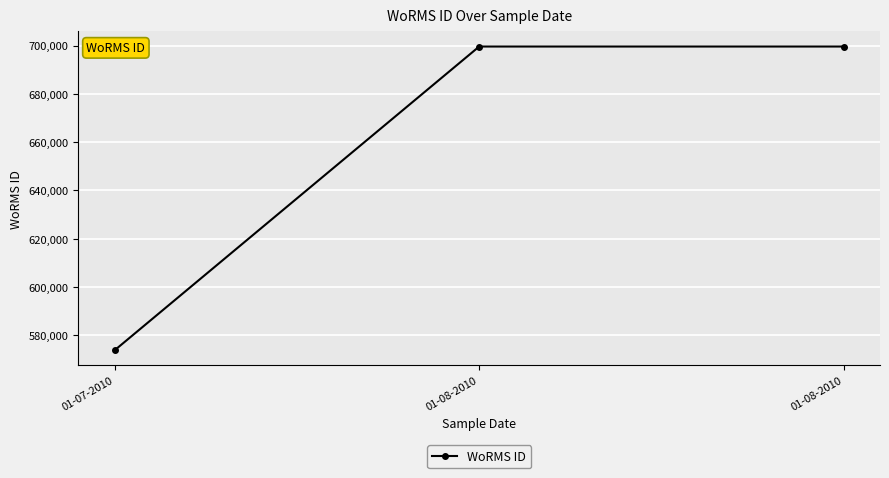

Does the chart have visible grid lines?

Yes